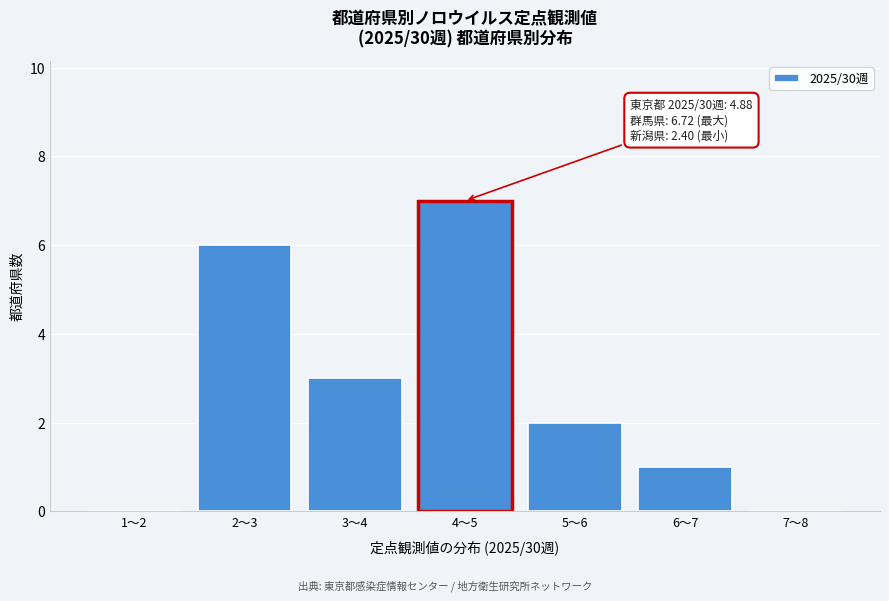

Reading right to left, list all the values displayed in this chart.

7〜8=0	6〜7=1	5〜6=2	4〜5=7	3〜4=3	2〜3=6	1〜2=0